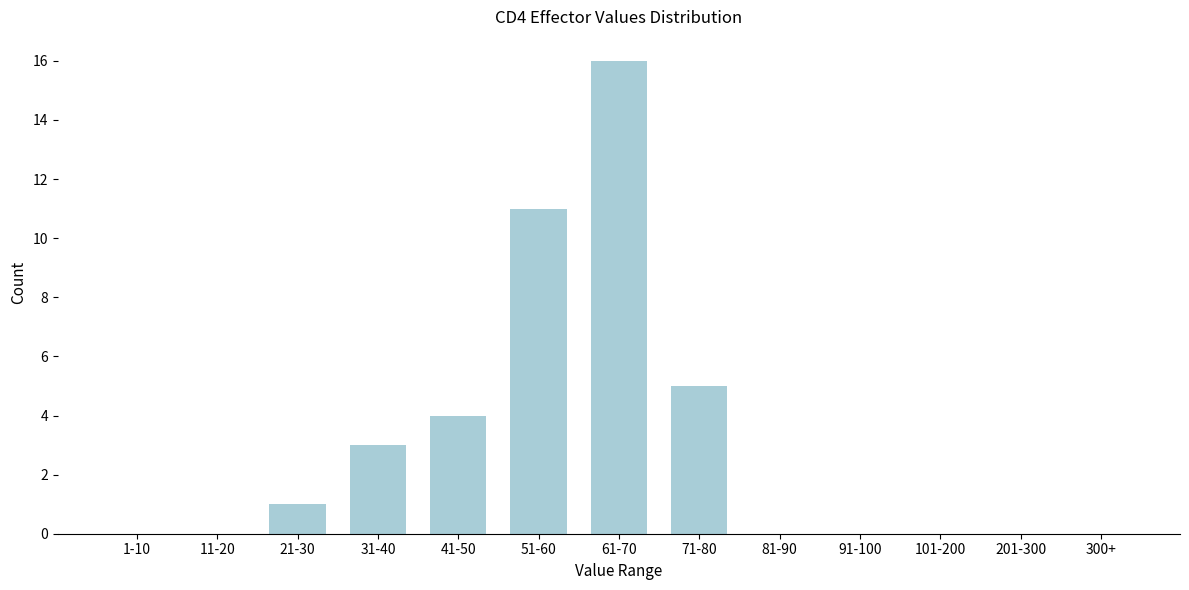

Between 71-80 and 31-40, which is larger?

71-80